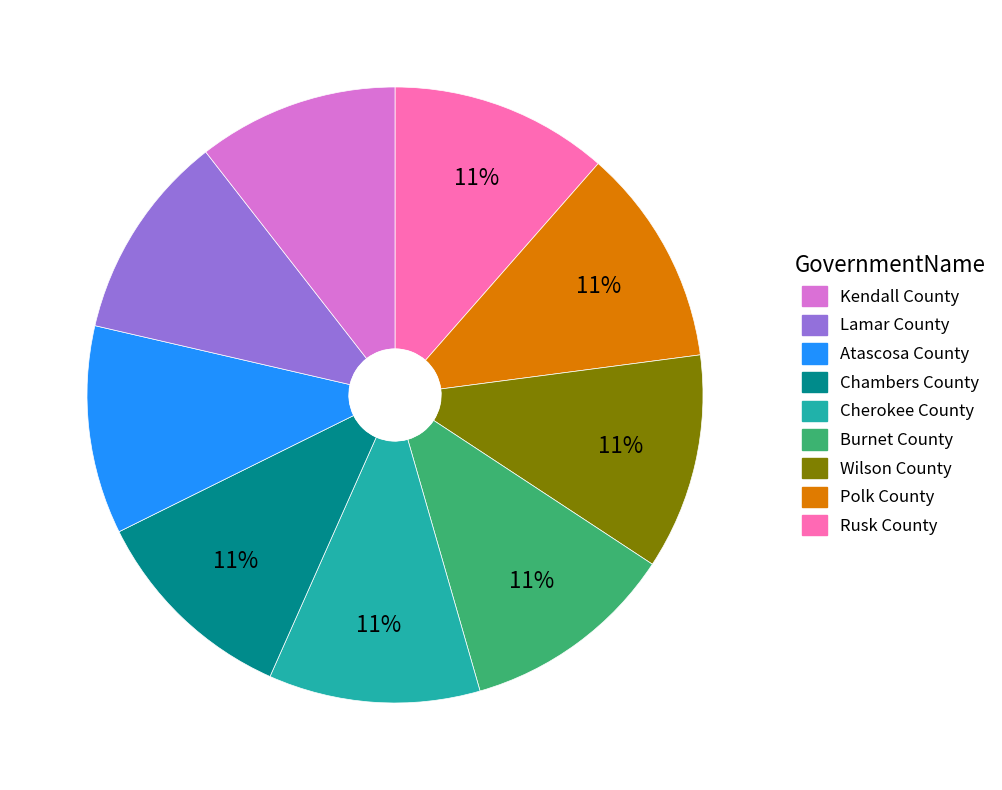

How many segments does this pie chart have?

9